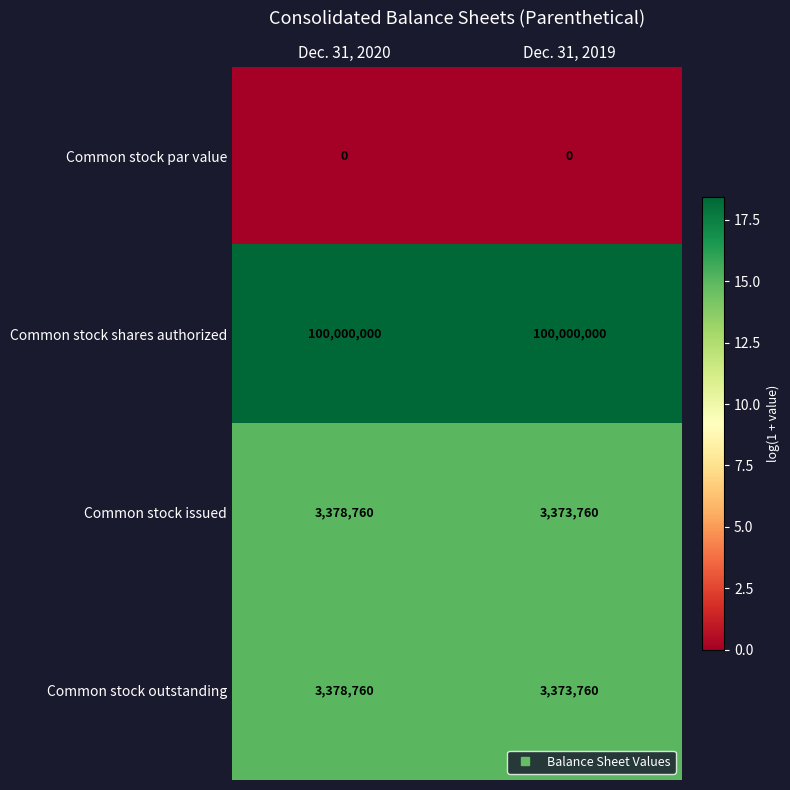

Reading left to right, transcribe all the data shown in this chart.

Common stock par value: Dec. 31, 2020=0	Dec. 31, 2019=0
Common stock shares authorized: Dec. 31, 2020=100000000	Dec. 31, 2019=100000000
Common stock issued: Dec. 31, 2020=3378760	Dec. 31, 2019=3373760
Common stock outstanding: Dec. 31, 2020=3378760	Dec. 31, 2019=3373760